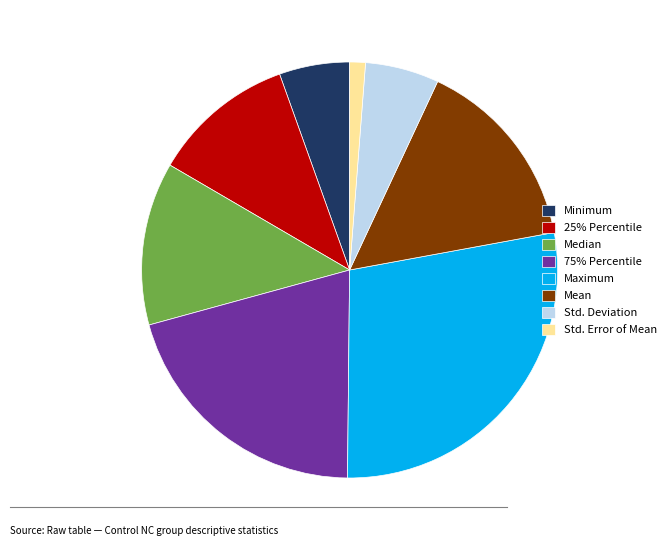

What is the smallest slice in the pie chart?

Std. Error of Mean